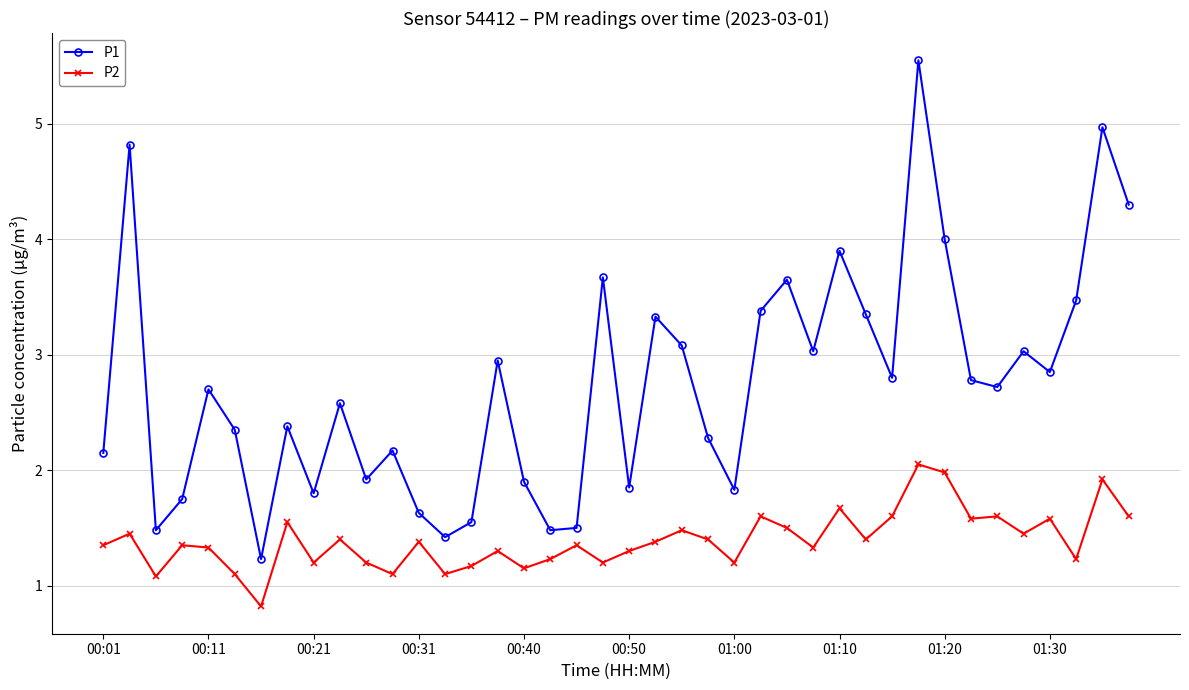

How many data points in P2 are less than 1?

1